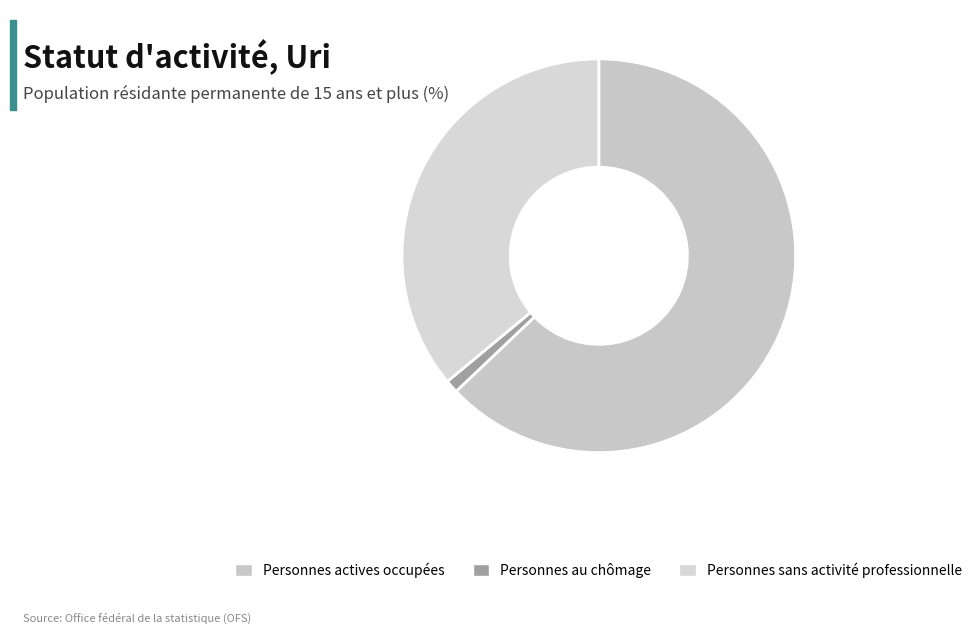

Is there a majority slice in this chart?

Yes